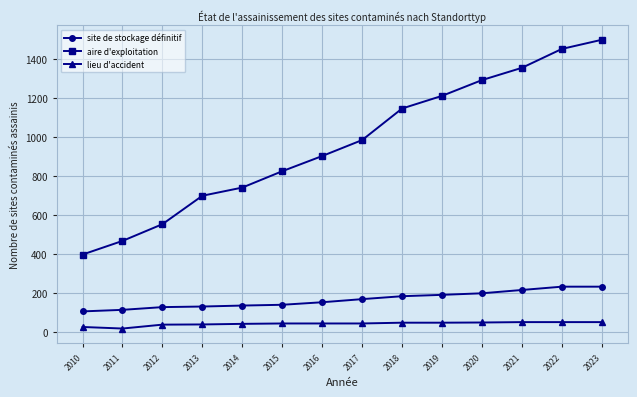

True or false: aire d'exploitation has more than 0 points higher than both neighbors.

False